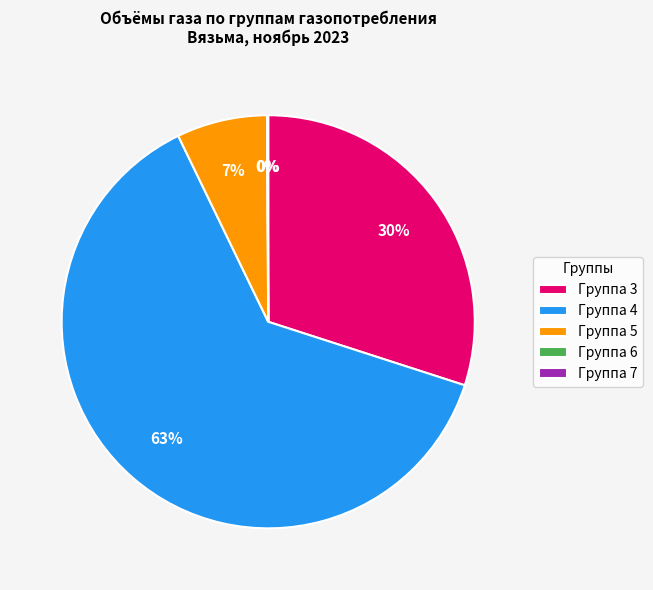

To the nearest percent, what is the difference between the largest and smallest slice percentages?

63%